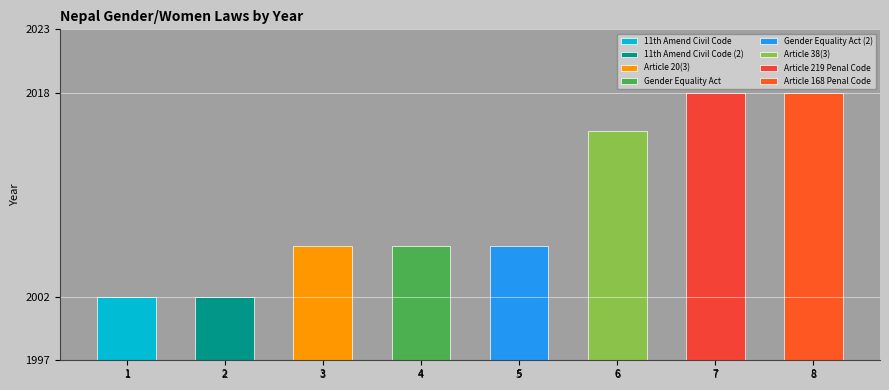

Is it true that the value at 11th Amend Civil Code is 2002?

True